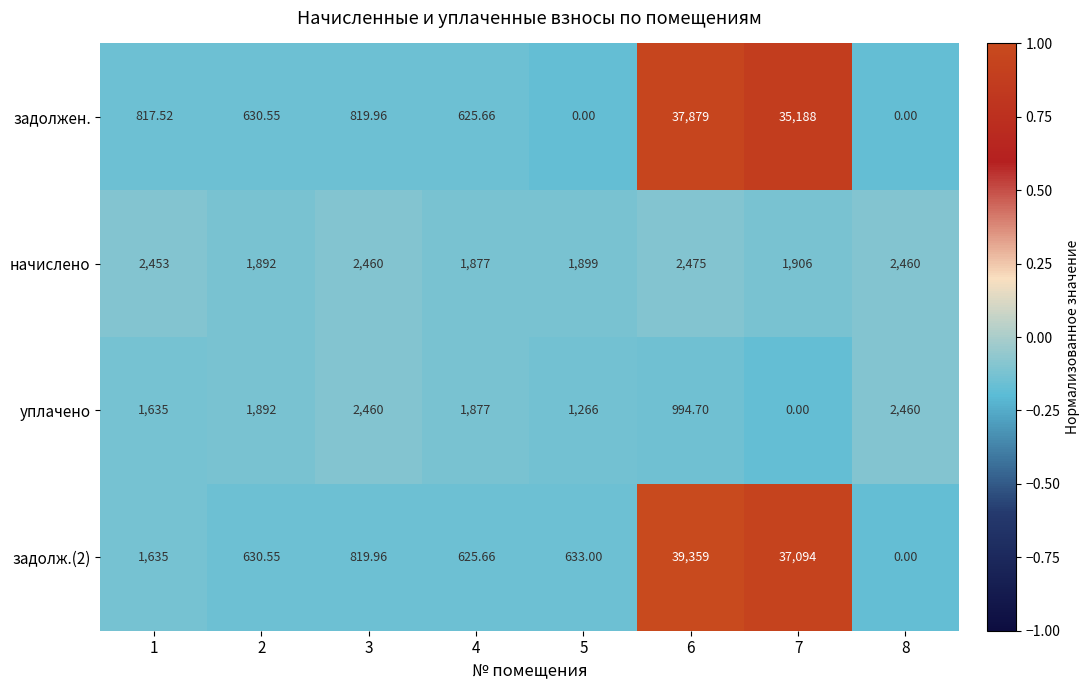

Which series changed the most between 3 and 5?

уплачено